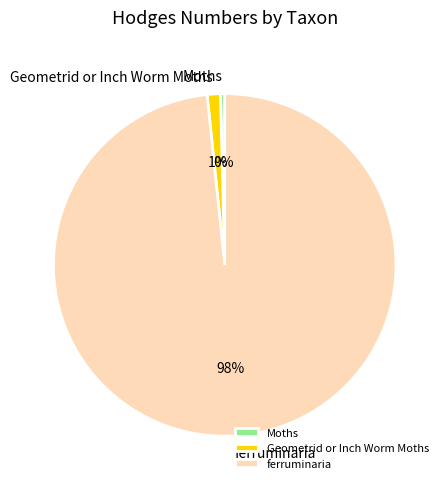

To the nearest percent, what portion does Geometrid or Inch Worm Moths represent?

1%